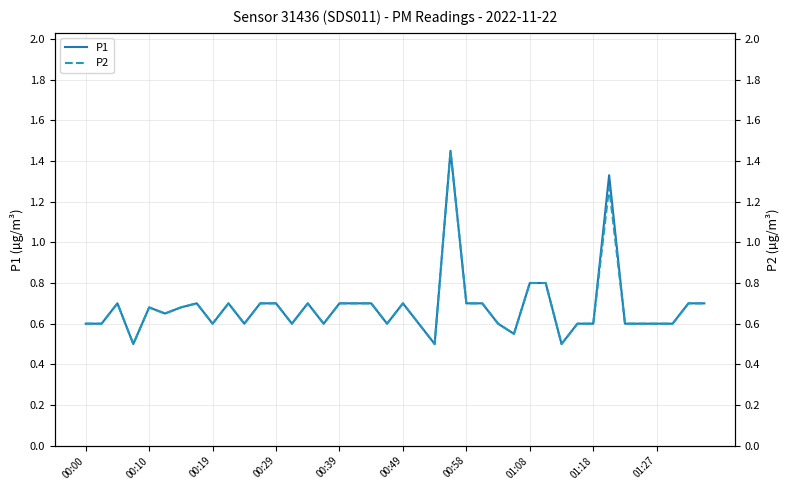

Reading left to right, list all the values displayed in this chart.

P1: 0.6	0.6	0.7	0.5	0.7	0.7	0.7	0.7	0.6	0.7	0.6	0.7	0.7	0.6	0.7	0.6	0.7	0.7	0.7	0.6	0.7	0.6	0.5	1.4	0.7	0.7	0.6	0.6	0.8	0.8	0.5	0.6	0.6	1.3	0.6	0.6	0.6	0.6	0.7	0.7
P2: 0.6	0.6	0.7	0.5	0.7	0.7	0.7	0.7	0.6	0.7	0.6	0.7	0.7	0.6	0.7	0.6	0.7	0.7	0.7	0.6	0.7	0.6	0.5	1.4	0.7	0.7	0.6	0.6	0.8	0.8	0.5	0.6	0.6	1.3	0.6	0.6	0.6	0.6	0.7	0.7